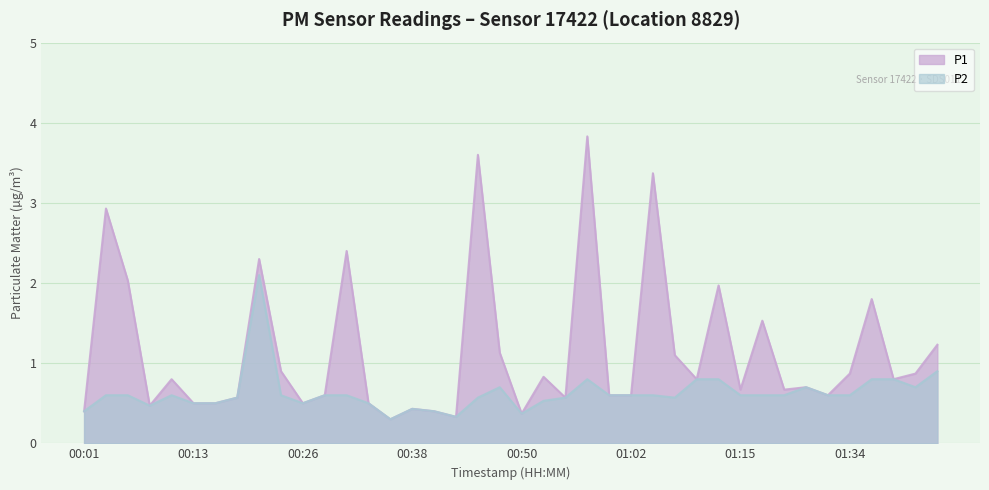

How many interior local valleys does the P2 series have?

7